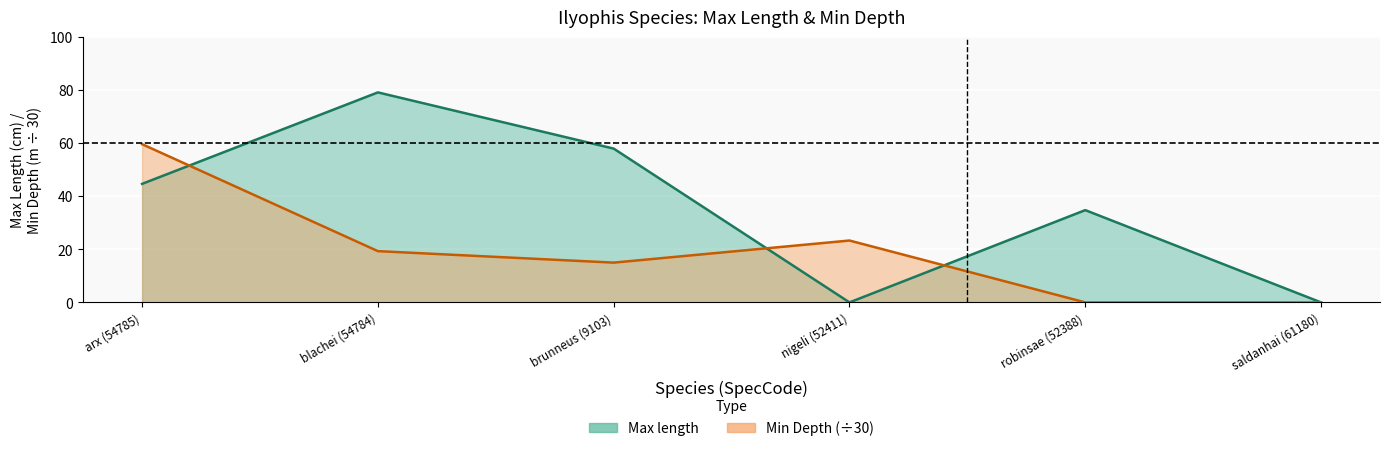

How many values in Max length are above zero?

4